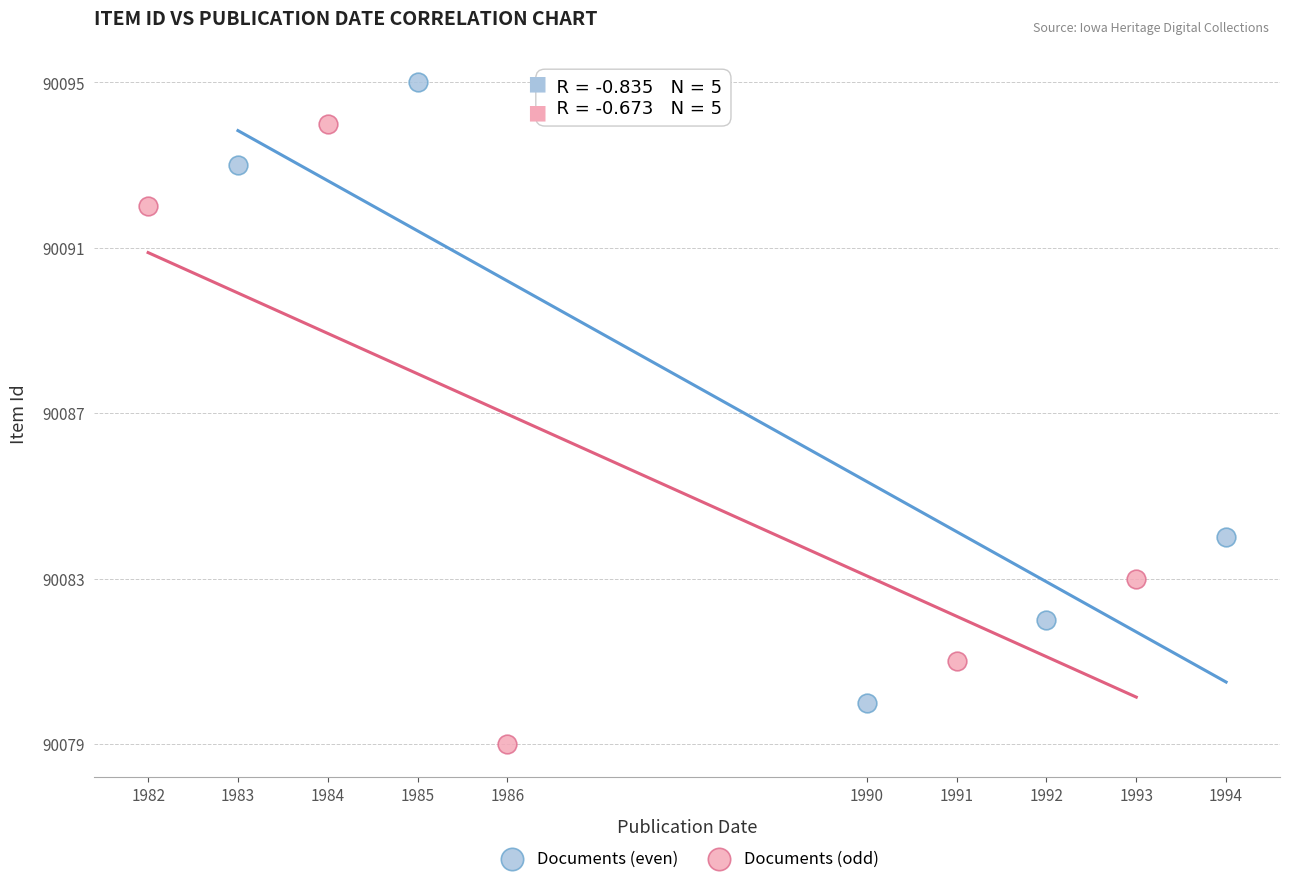

What are all the series names shown in the legend?

Documents (even), Documents (odd)